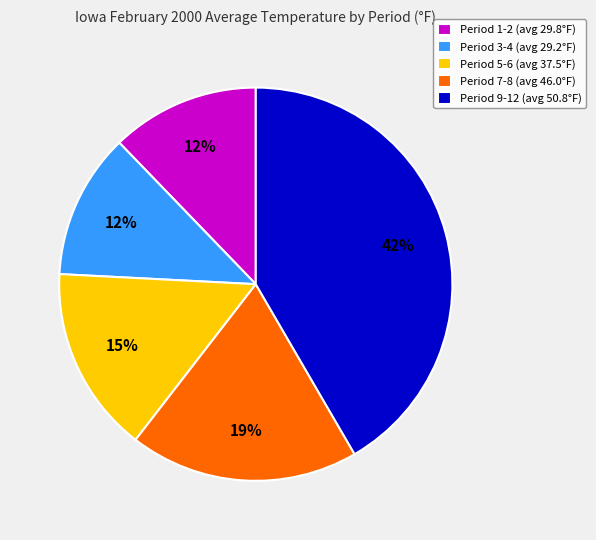

Does any single category account for the majority?

No